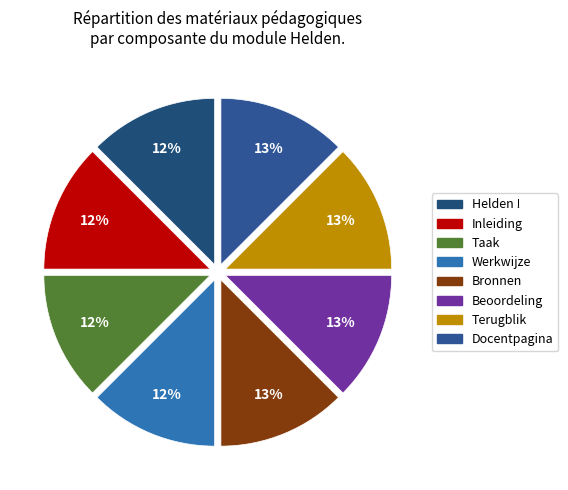

What percentage is the Terugblik slice, to the nearest percent?

13%